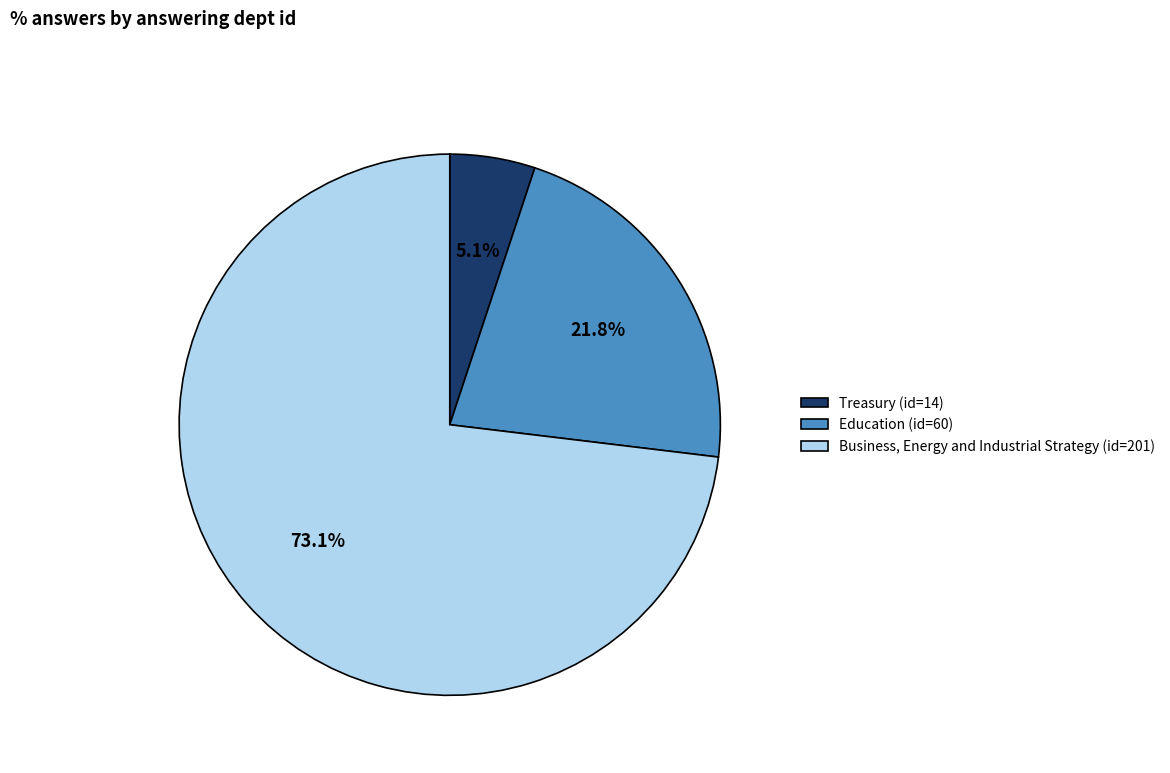

What is the ratio of the value at Treasury to the value at Business, Energy and Industrial Strategy?

0.1